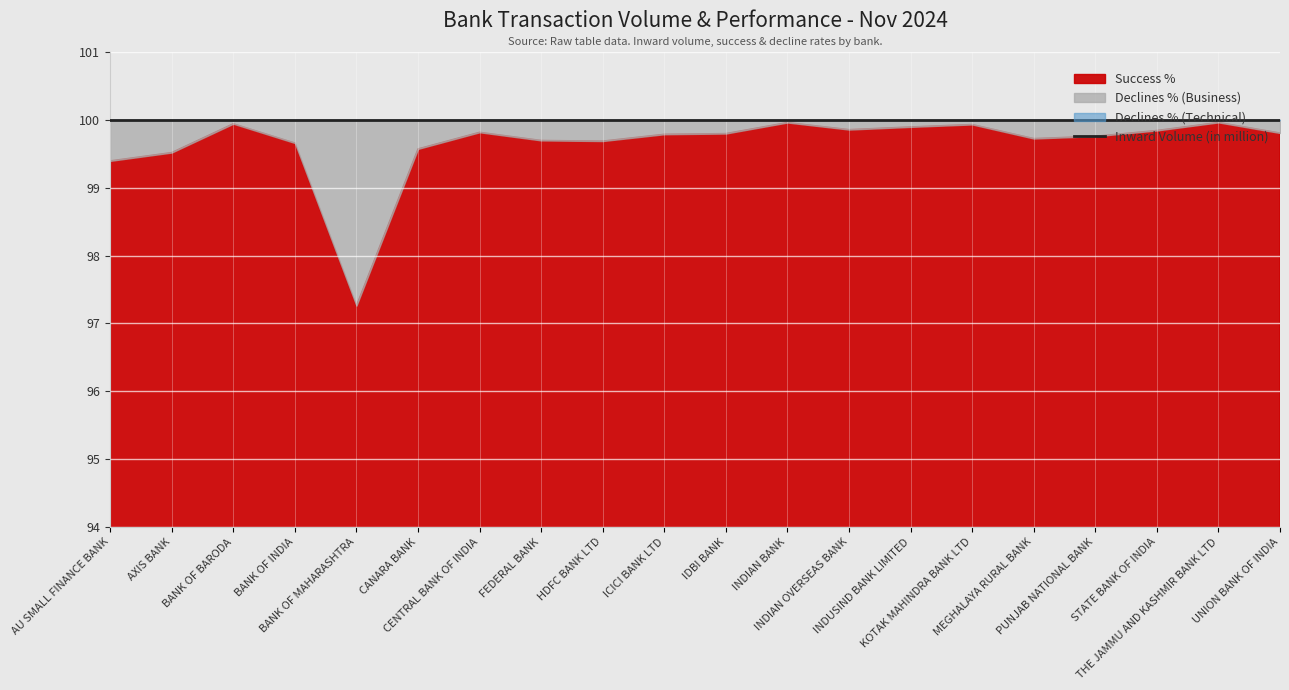

How many data points in Success % are above 99?

19